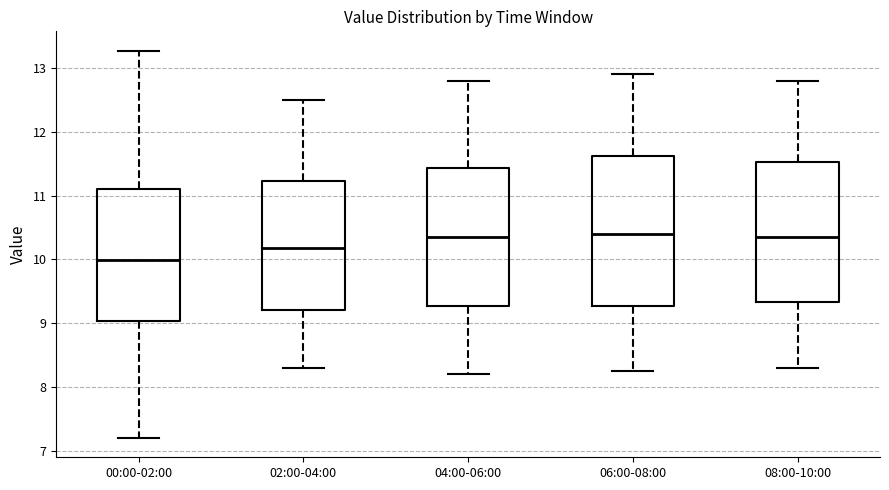

Which box's median line is the lowest?

00:00-02:00